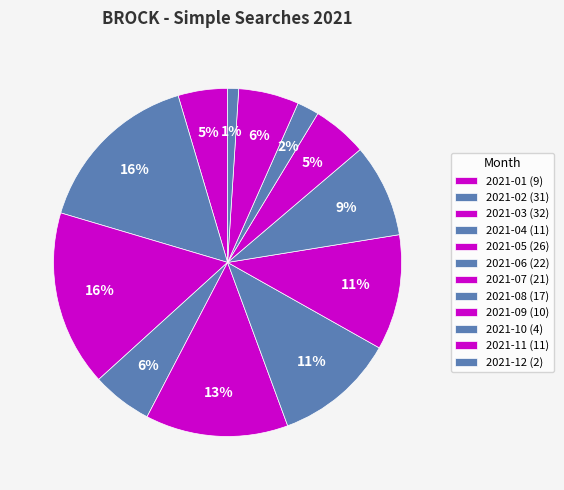

Which category has the smallest portion of the pie?

2021-12